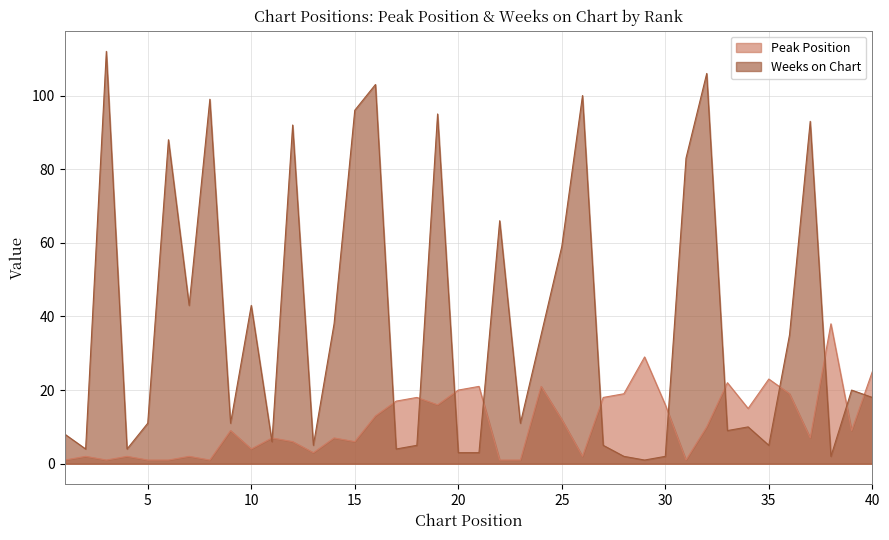

What is the highest value of the Weeks on Chart series?

112